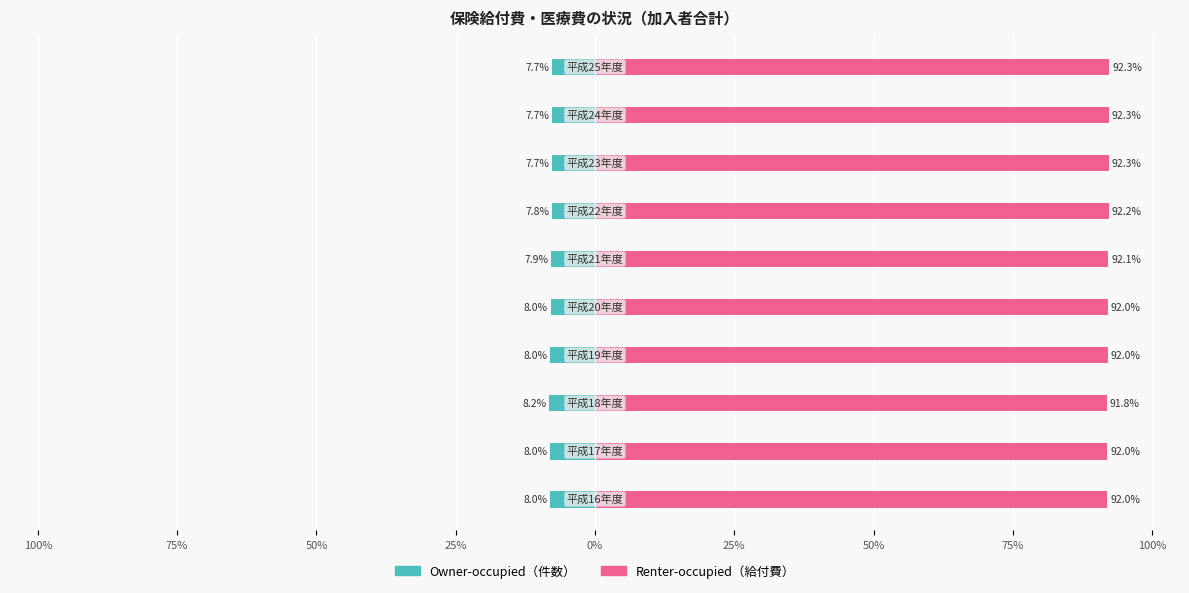

What is the total value across all series at 0%?

84.0